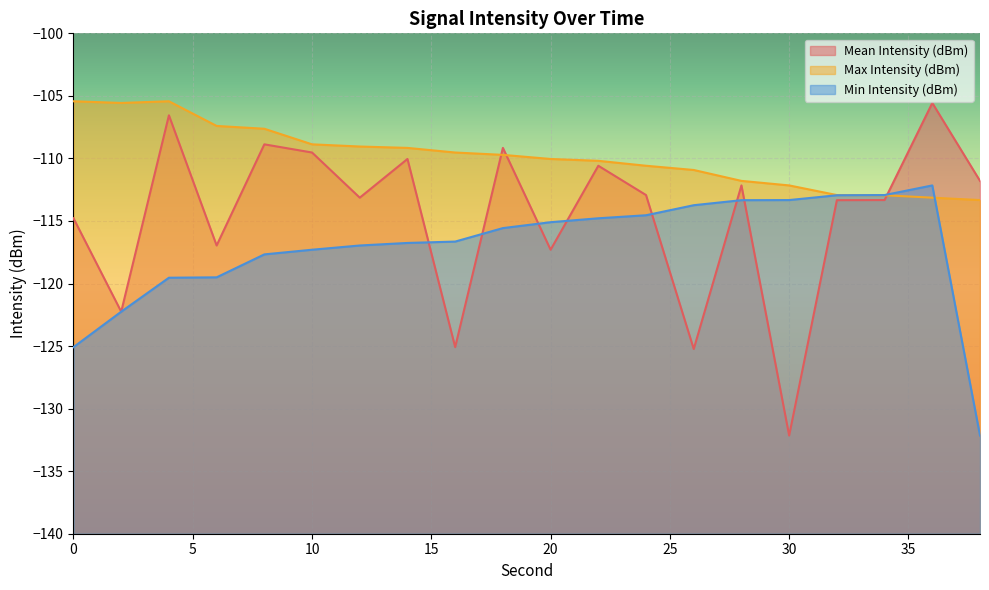

How many intersections are there between Min Intensity (dBm) and Mean Intensity (dBm)?

8